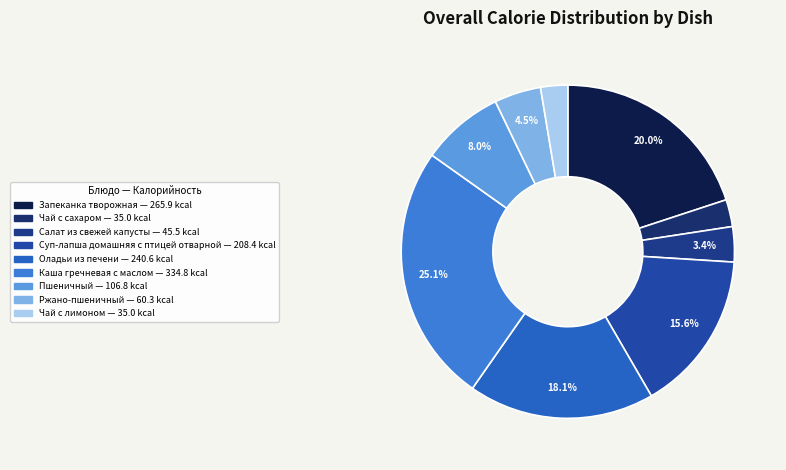

Is there a majority slice in this chart?

No